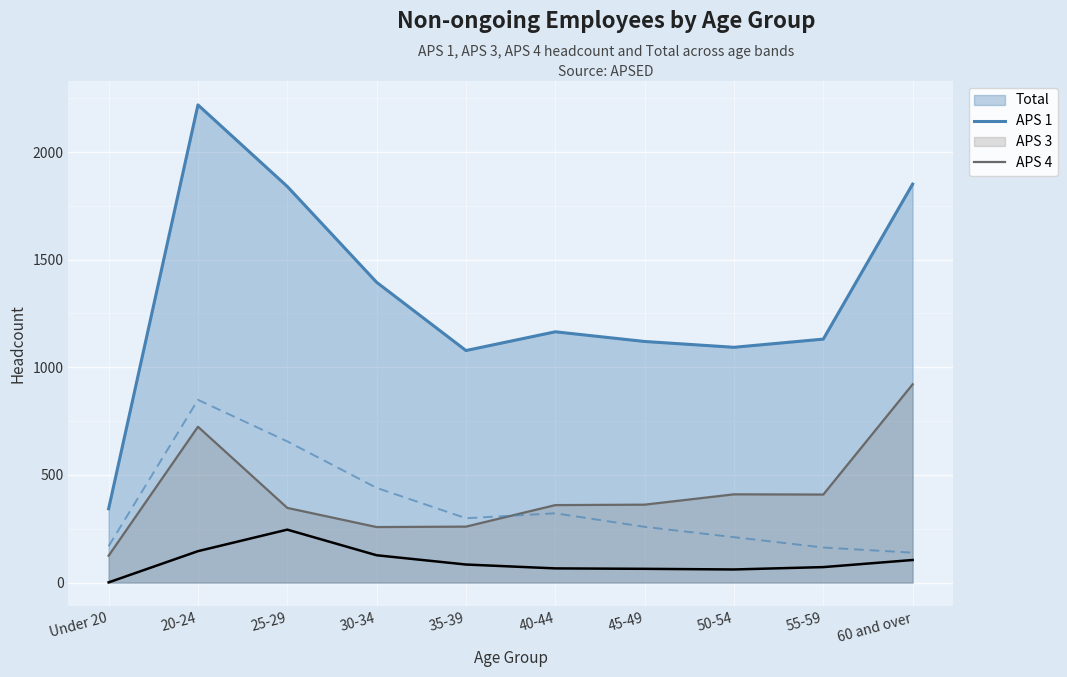

At which category does APS 4 reach its first local valley?

50-54